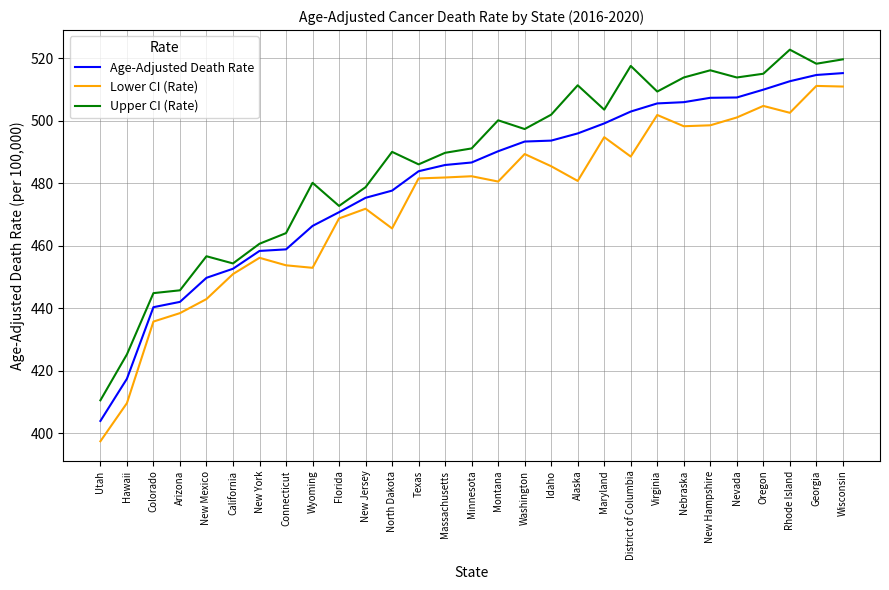

The Age-Adjusted Death Rate series shows 505.6 at Virginia. True or false?

True